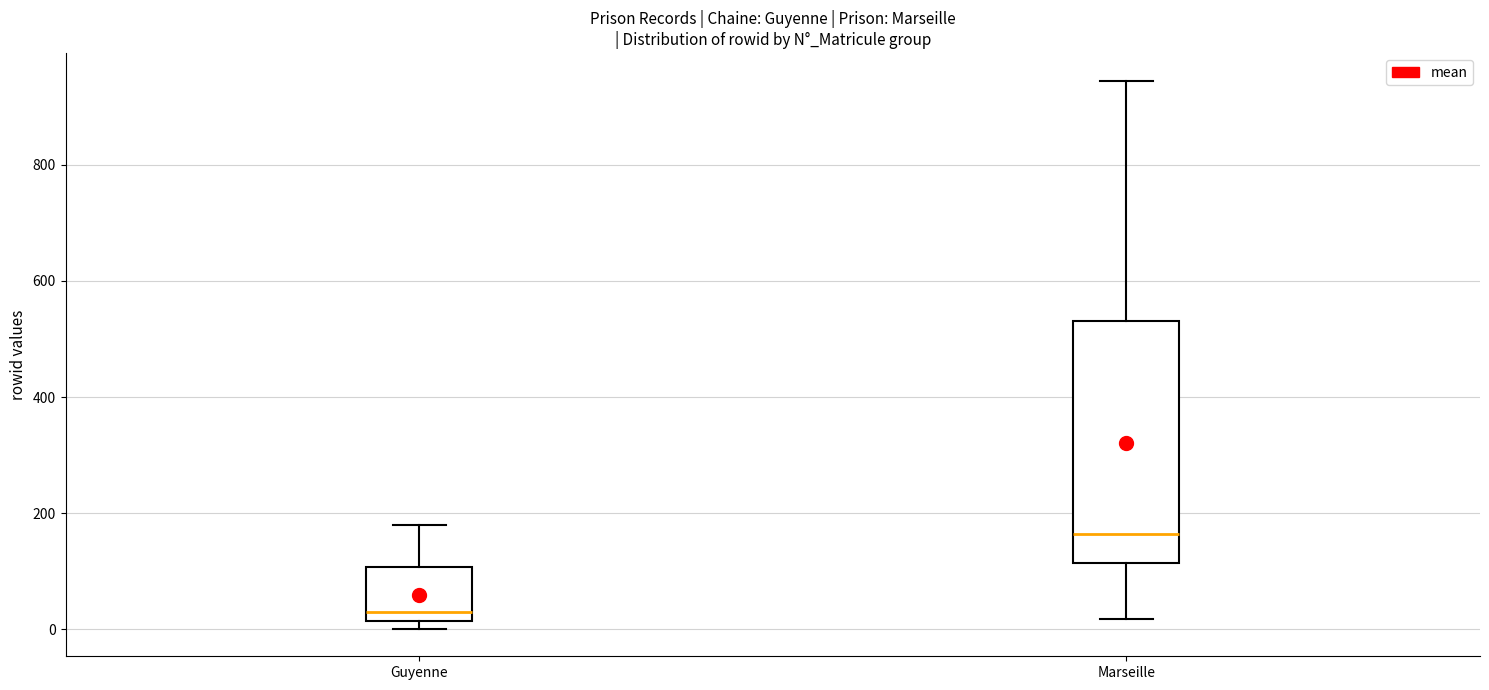

Reading left to right, transcribe this box plot: for each box, give where its median line is, the range the box spans, and where its two whiskers end, as read against the y-axis. The values are not printed on the chart, so give them approximately, as read against the axis.

Guyenne: median 40, box 20 to 100, whiskers 0 to 180
Marseille: median 160, box 120 to 540, whiskers 20 to 940